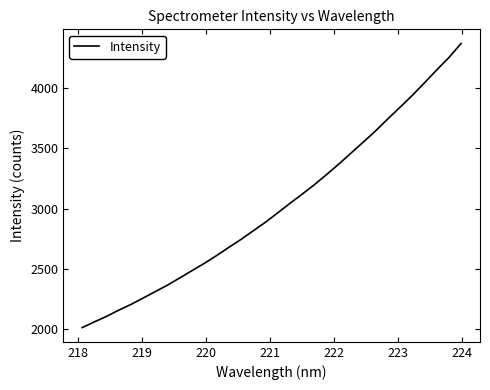

True or false: there are more than 2 points higher than both neighbors.

False